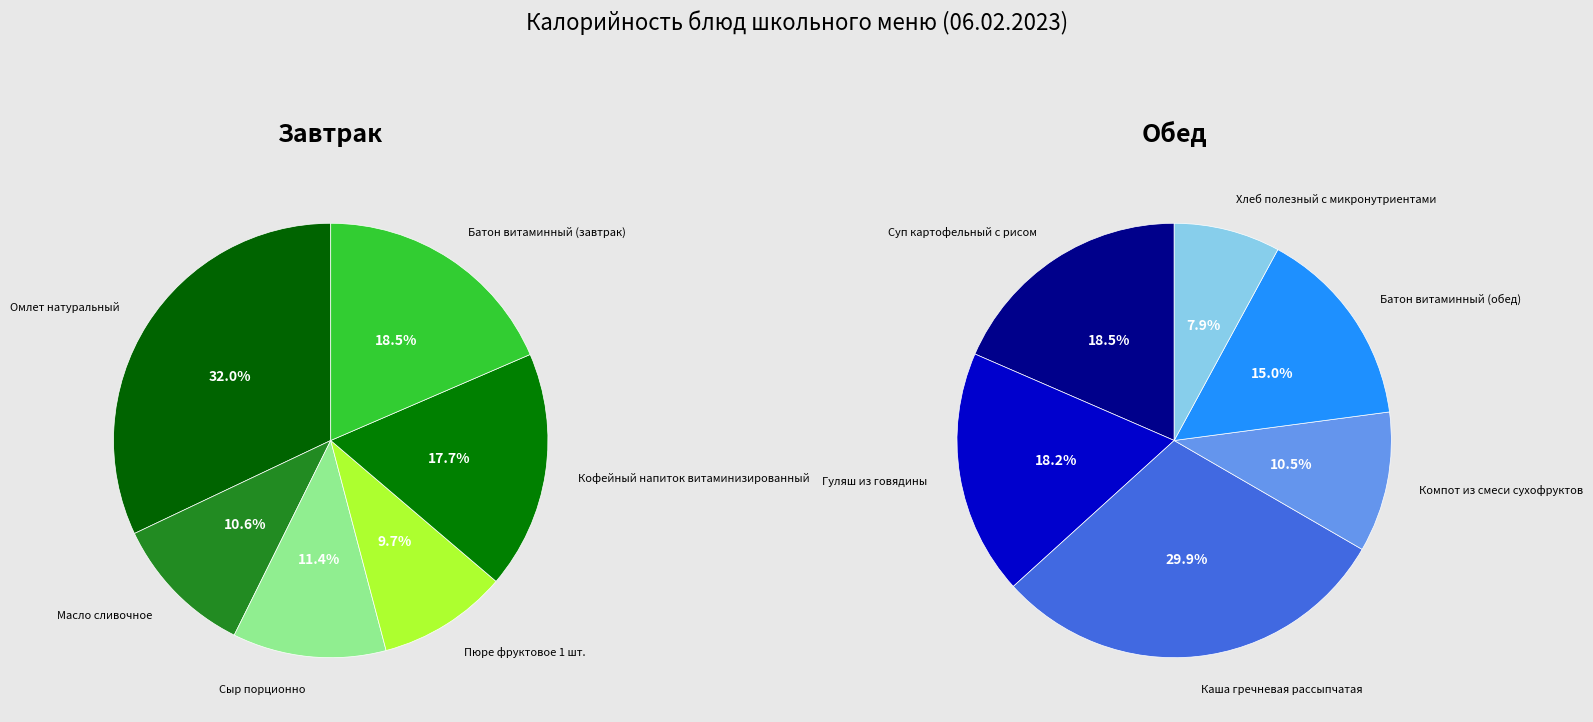

Which category has the biggest portion of the pie?

Омлет натуральный